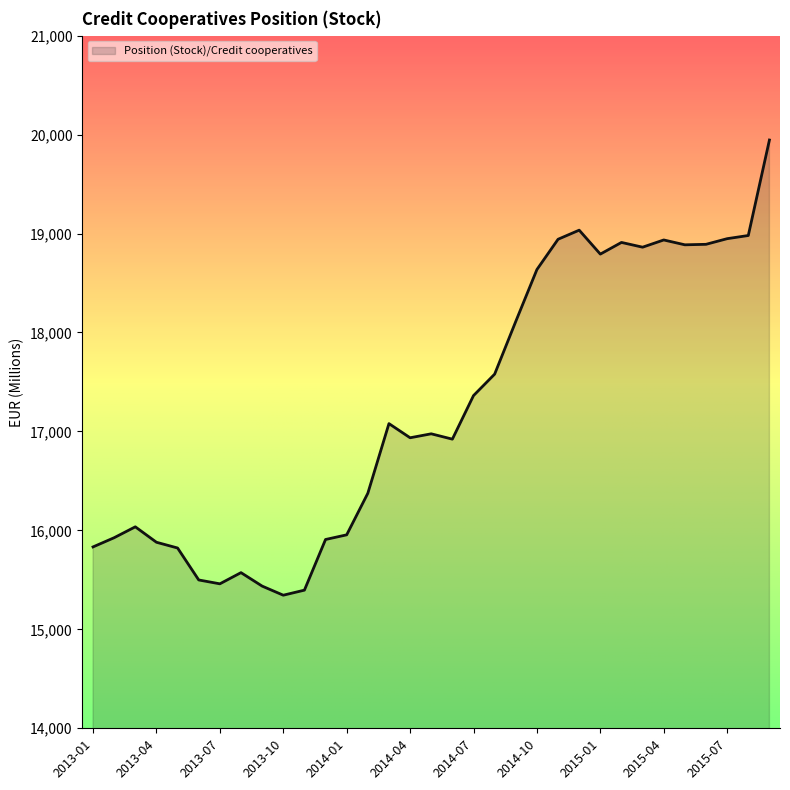

What is the difference between the maximum and minimum values?

4600